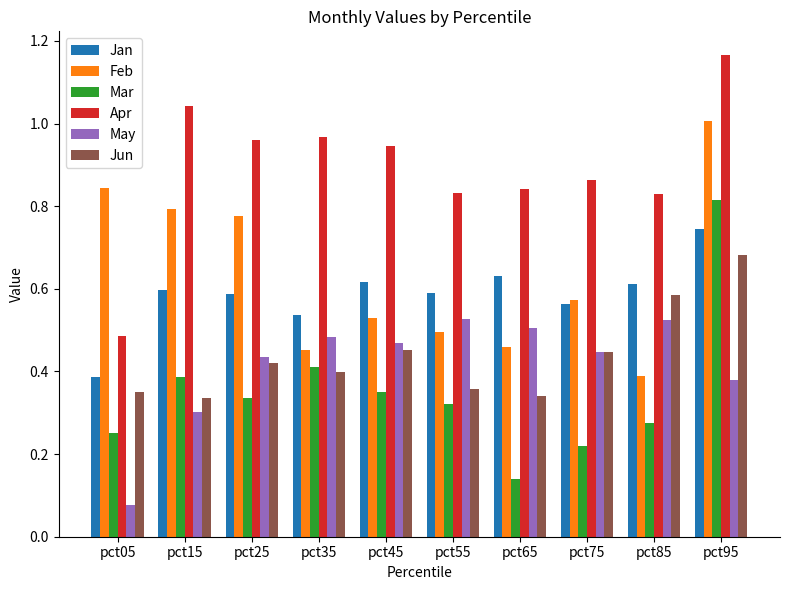

Count the Mar values in the range 0 to 1.

10